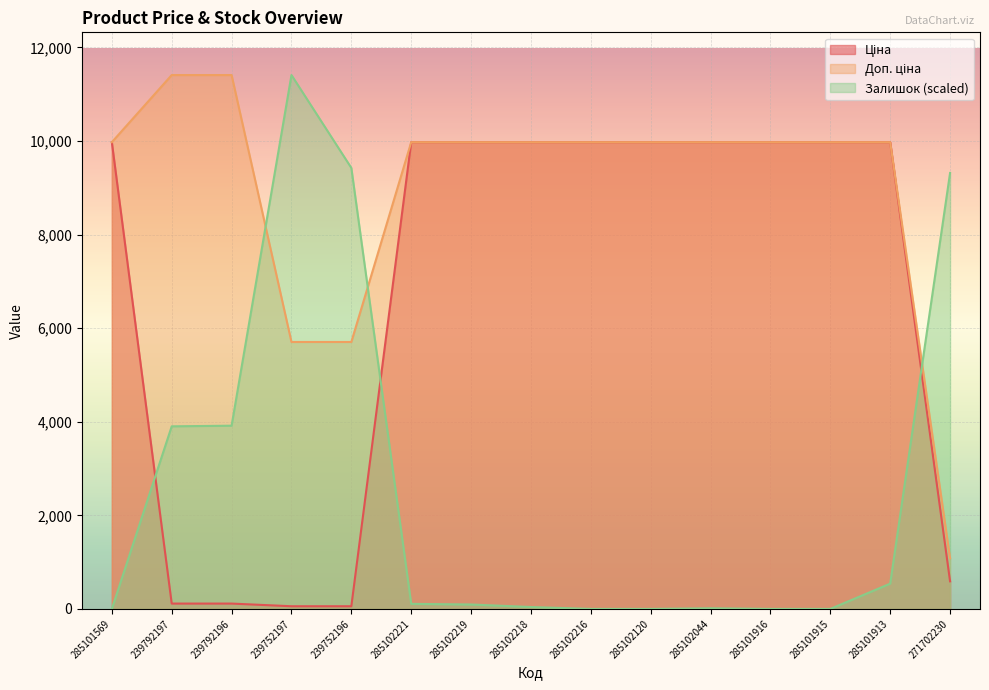

What is the sum of the Ціна values at 285101915 and 285102044?

19950.0